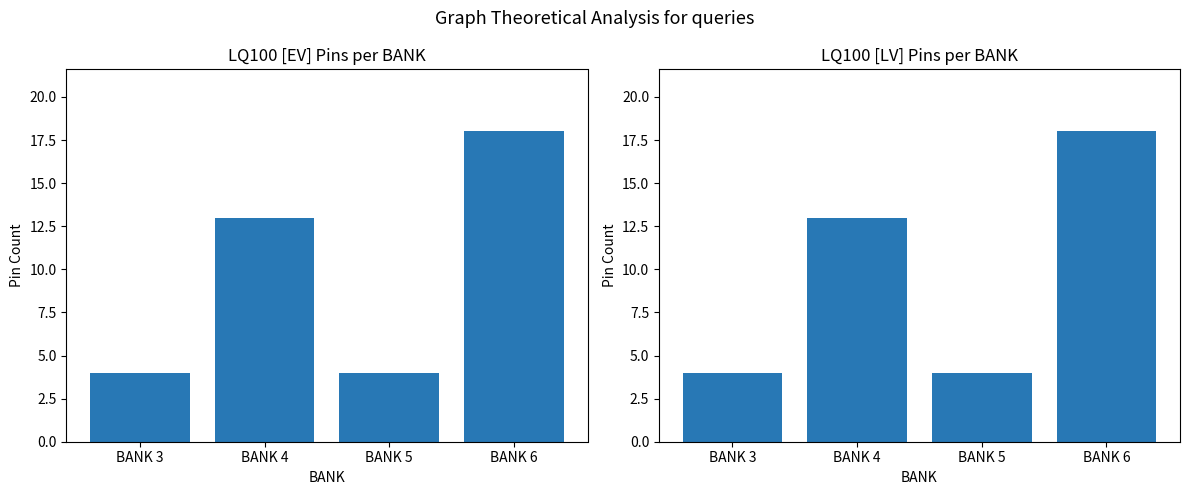

What is the highest value of the LQ100 [EV] series?

18